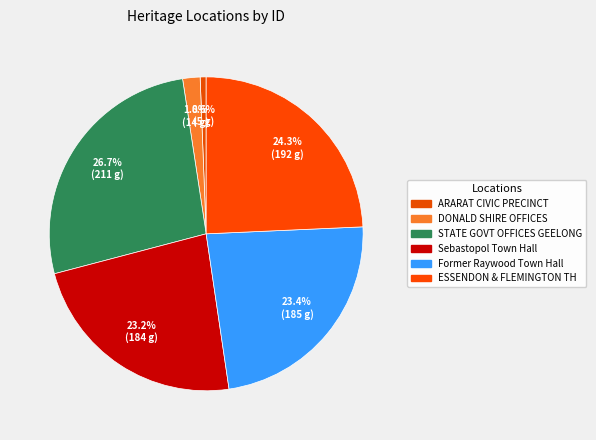

How many segments does this pie chart have?

6